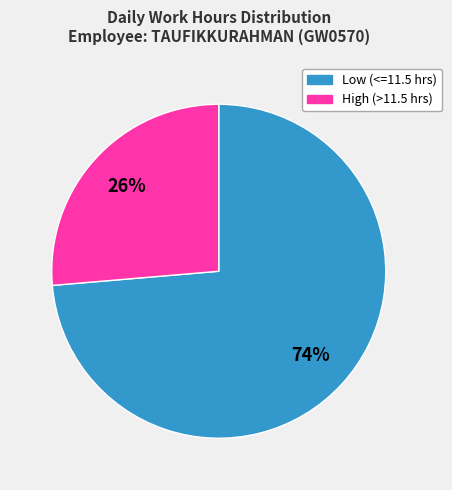

To the nearest percent, what is the average slice percentage?

50%